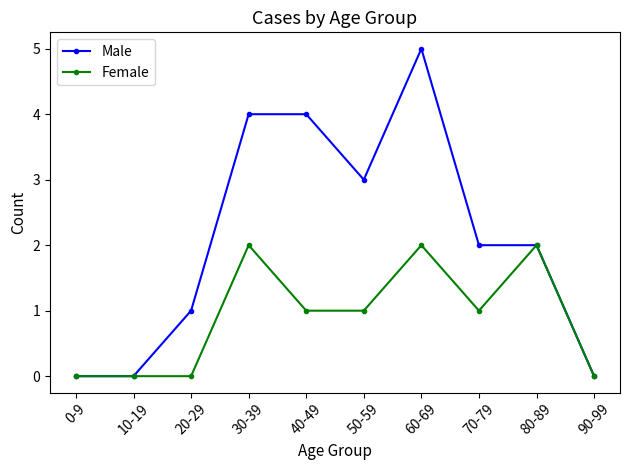

Reading left to right, what are all the values shown in this chart?

Male: 0	0	1	4	4	3	5	2	2	0
Female: 0	0	0	2	1	1	2	1	2	0